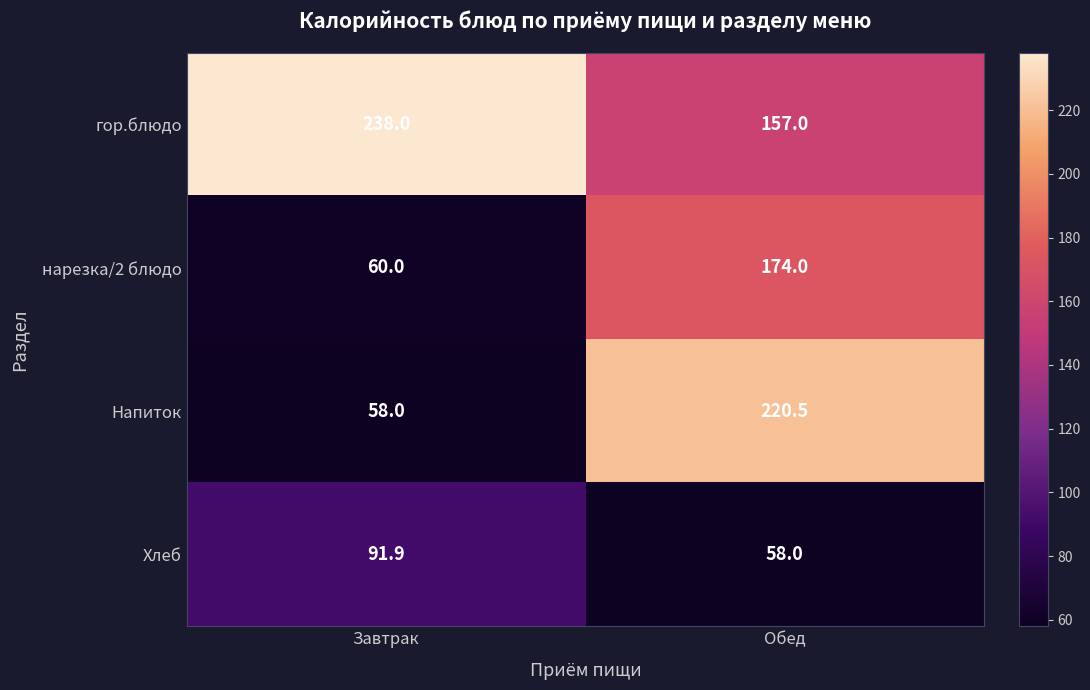

What is the spread (max minus min) of values at Завтрак?

180.0